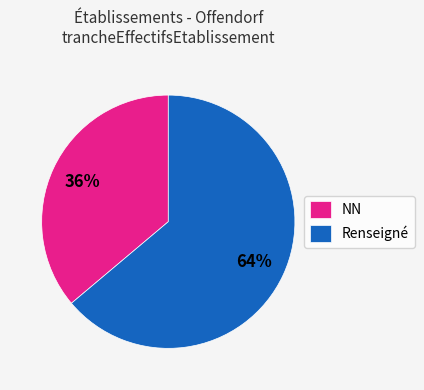

Which category has the smallest portion of the pie?

NN